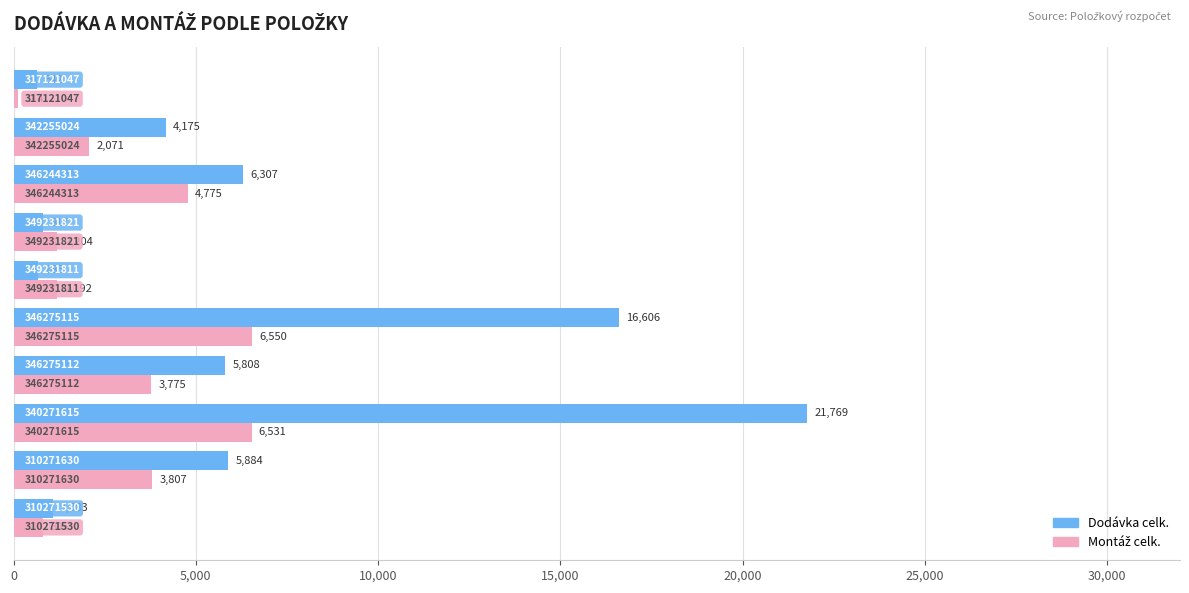

Which series has the widest spread of values?

Dodávka celk.